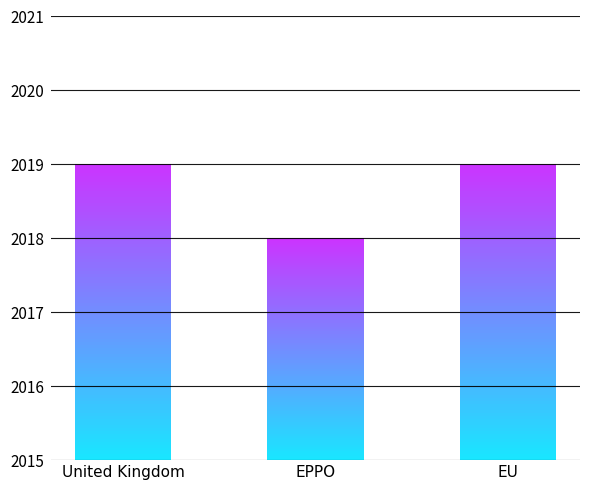

What is the sum of all values?

6056